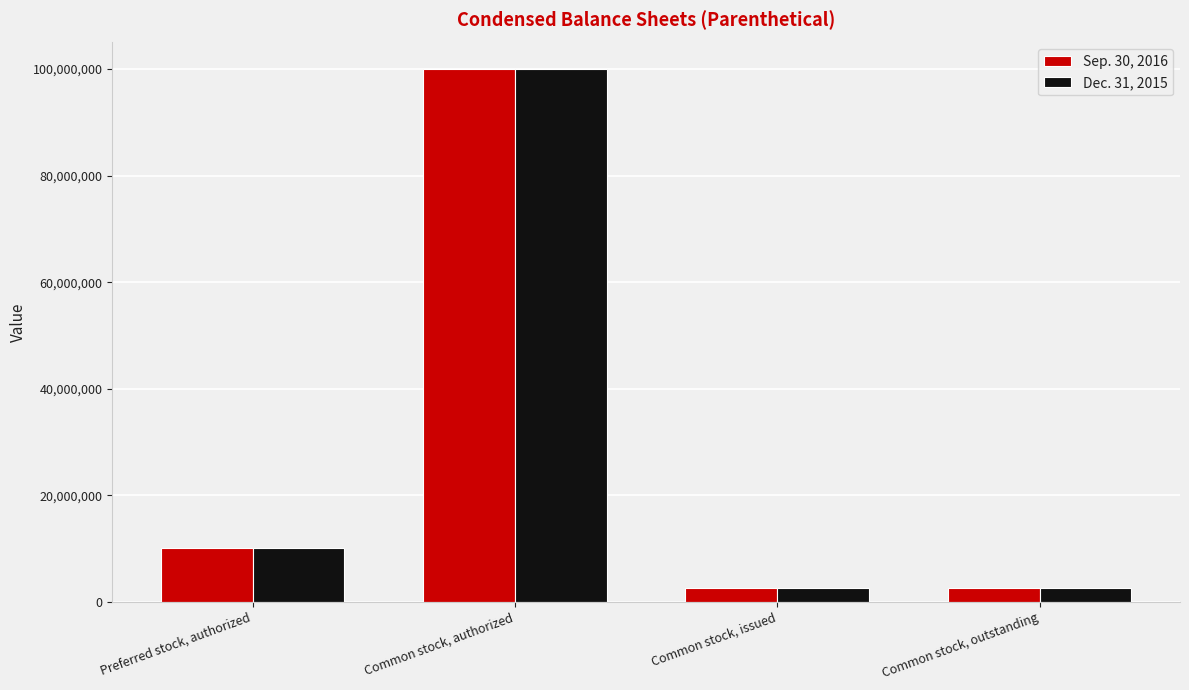

Reading left to right, what are all the values shown in this chart?

Sep. 30, 2016: Preferred stock, authorized=10000000	Common stock, authorized=100000000	Common stock, issued=2532200	Common stock, outstanding=2532200
Dec. 31, 2015: Preferred stock, authorized=10000000	Common stock, authorized=100000000	Common stock, issued=2532200	Common stock, outstanding=2532200